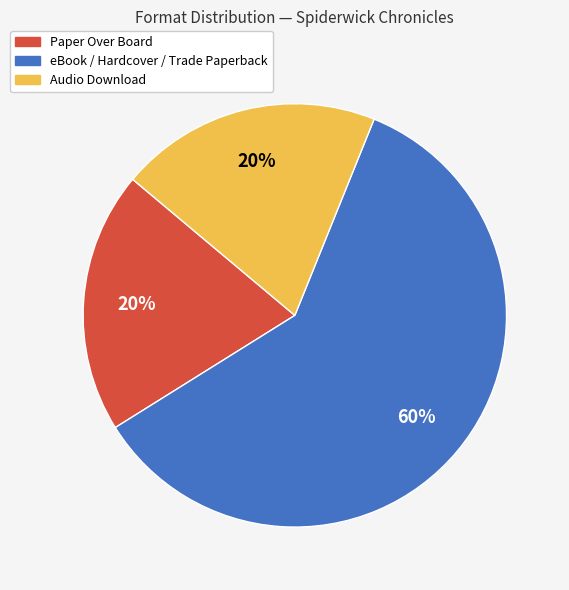

True or false: Audio Download accounts for 10% of the total.

False